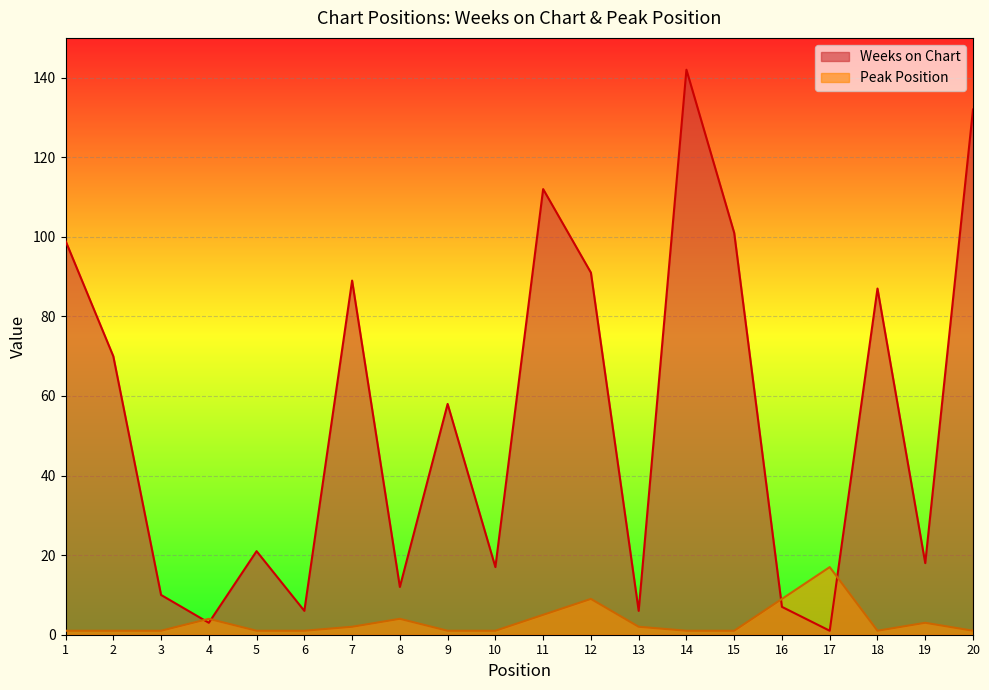

What is the sum of all Peak Position values?

66